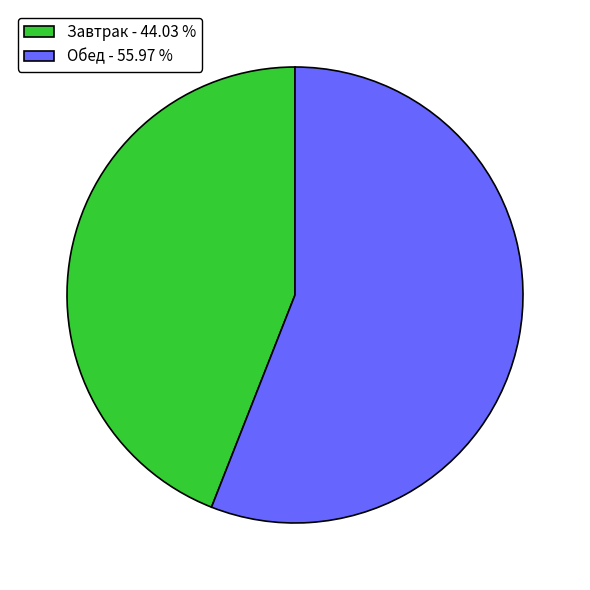

Is Завтрак - 44.03 % the majority of the pie?

No